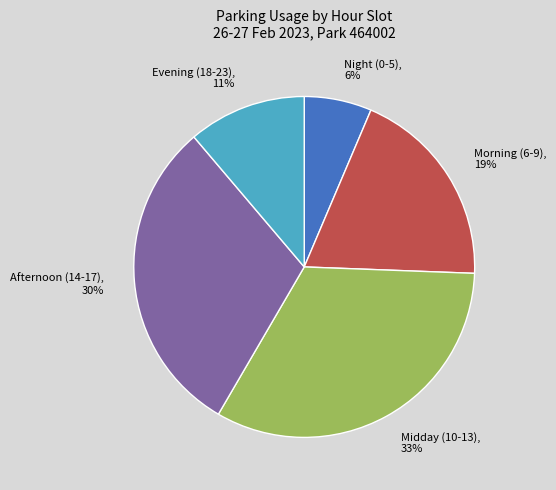

Is there a majority slice in this chart?

No